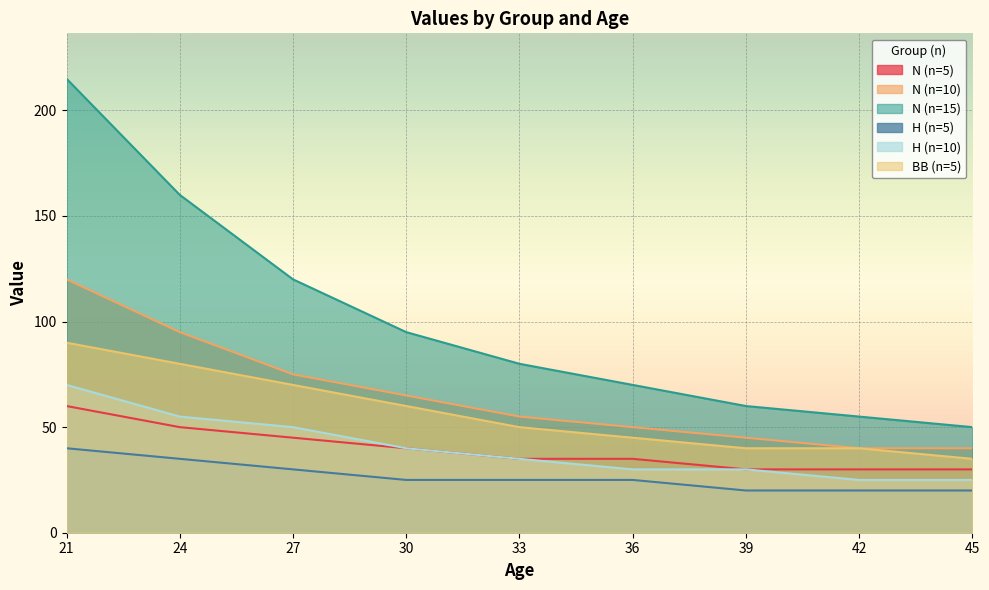

Read the H (n=5) value at 21, to the nearest 10.

40